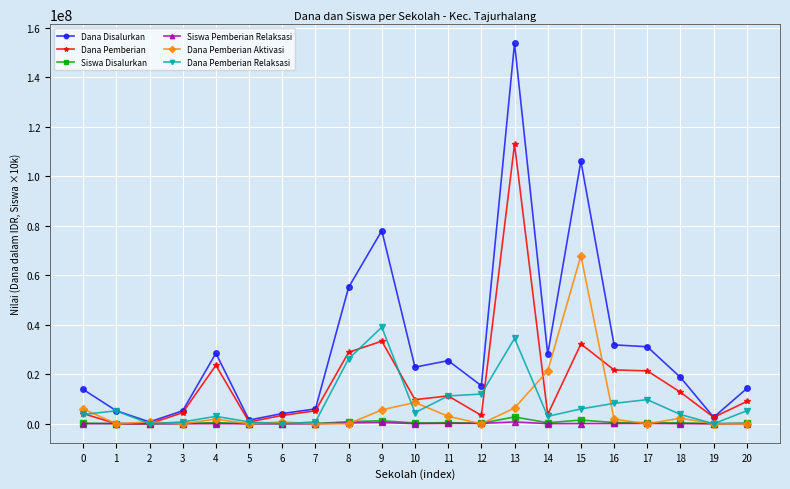

The Dana Disalurkan series shows 90911892 at 13. True or false?

False